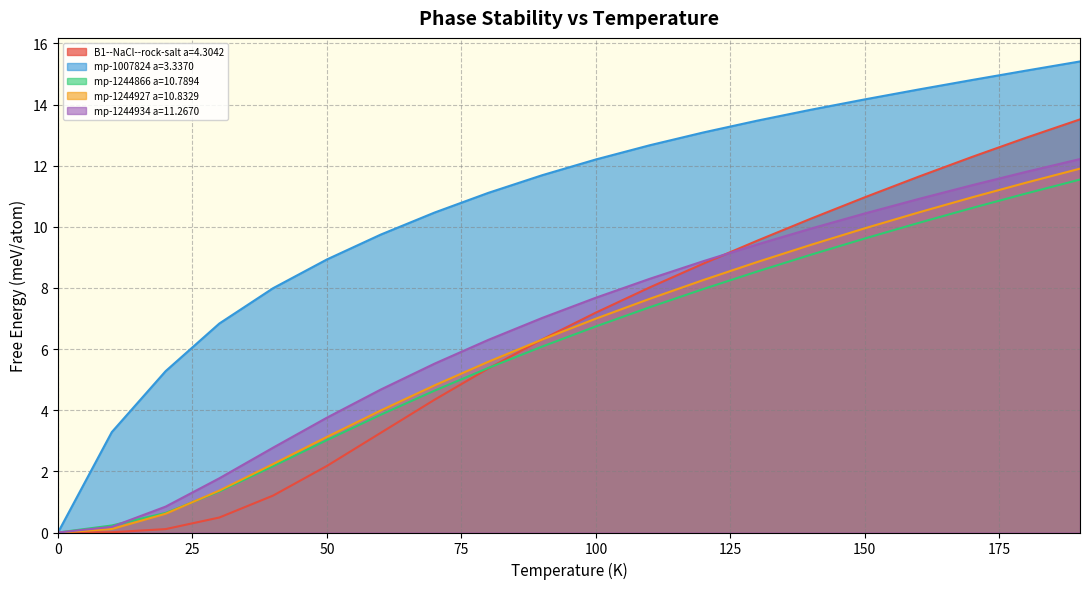

Which series has the largest total across all categories?

mp-1007824 a=3.3370